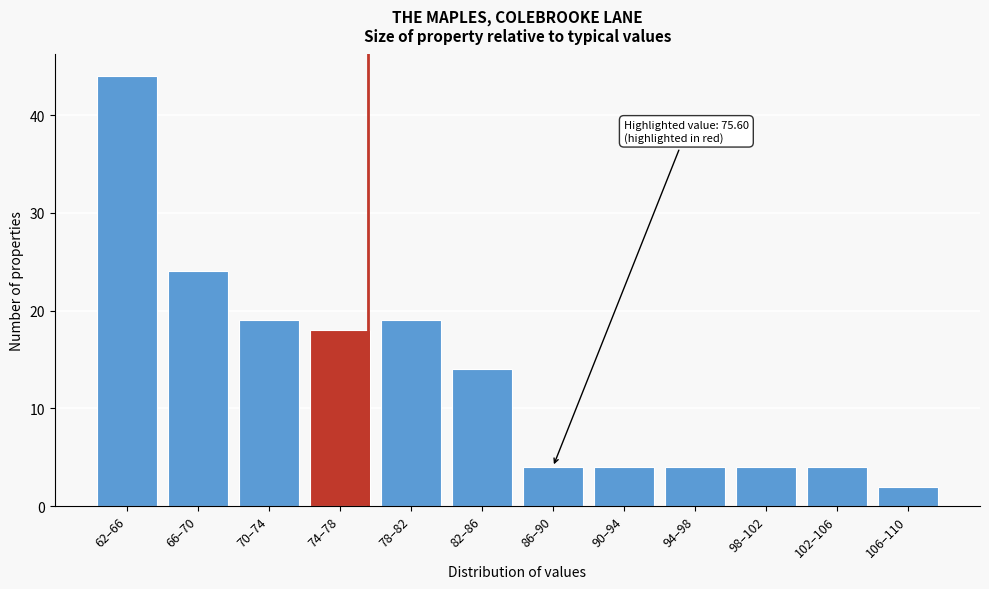

Reading right to left, what are all the values shown in this chart?

106–110=2	102–106=4	98–102=4	94–98=4	90–94=4	86–90=4	82–86=14	78–82=19	74–78=18	70–74=19	66–70=24	62–66=44